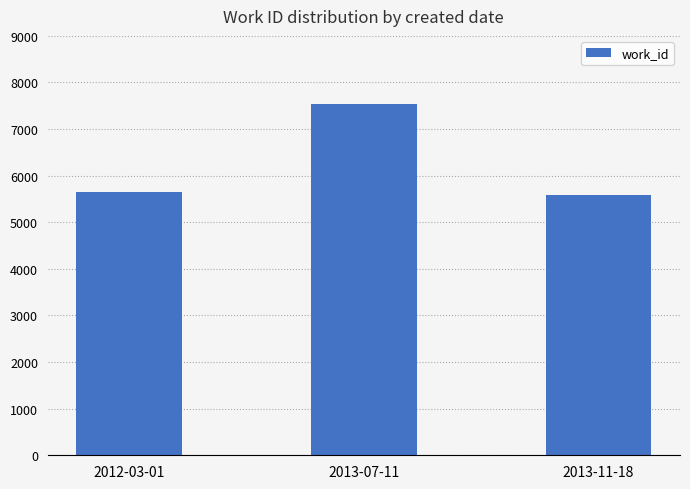

Which label corresponds to the largest value in the chart?

2013-07-11